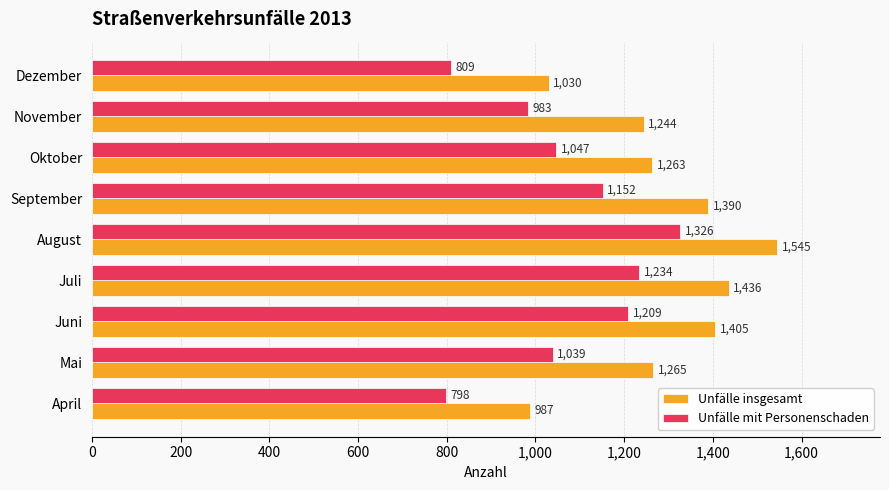

Is it true that Unfälle mit Personenschaden equals 1039 at Mai?

True